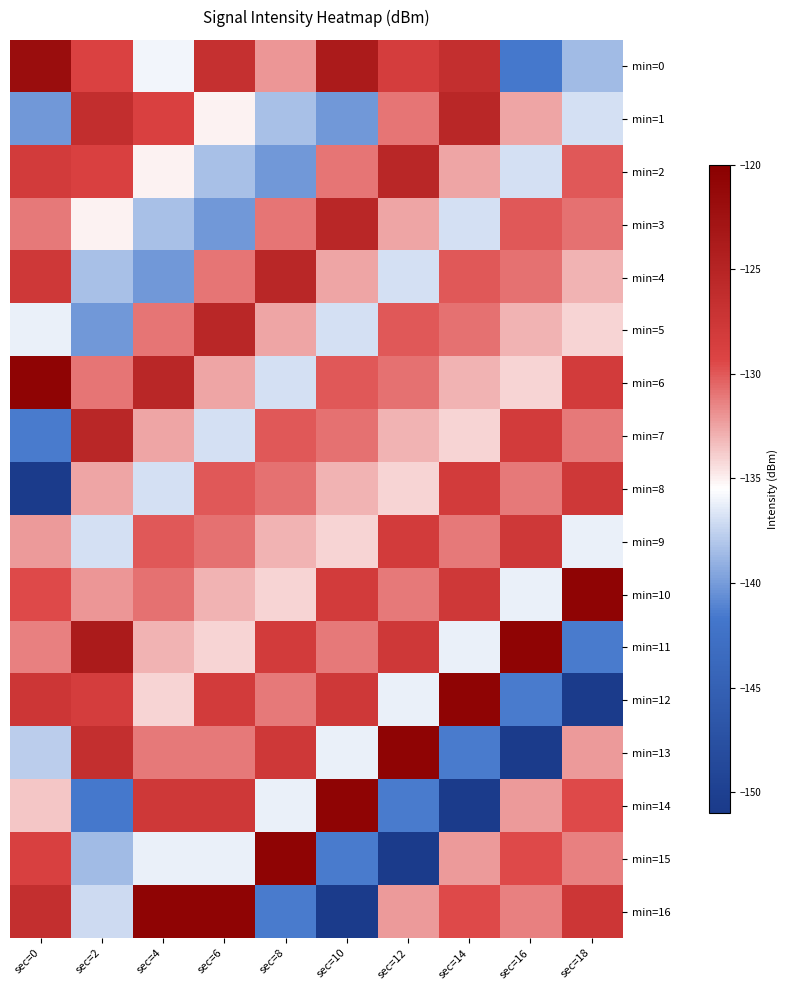

What is the difference between the highest and lowest values at sec=10?

30.0